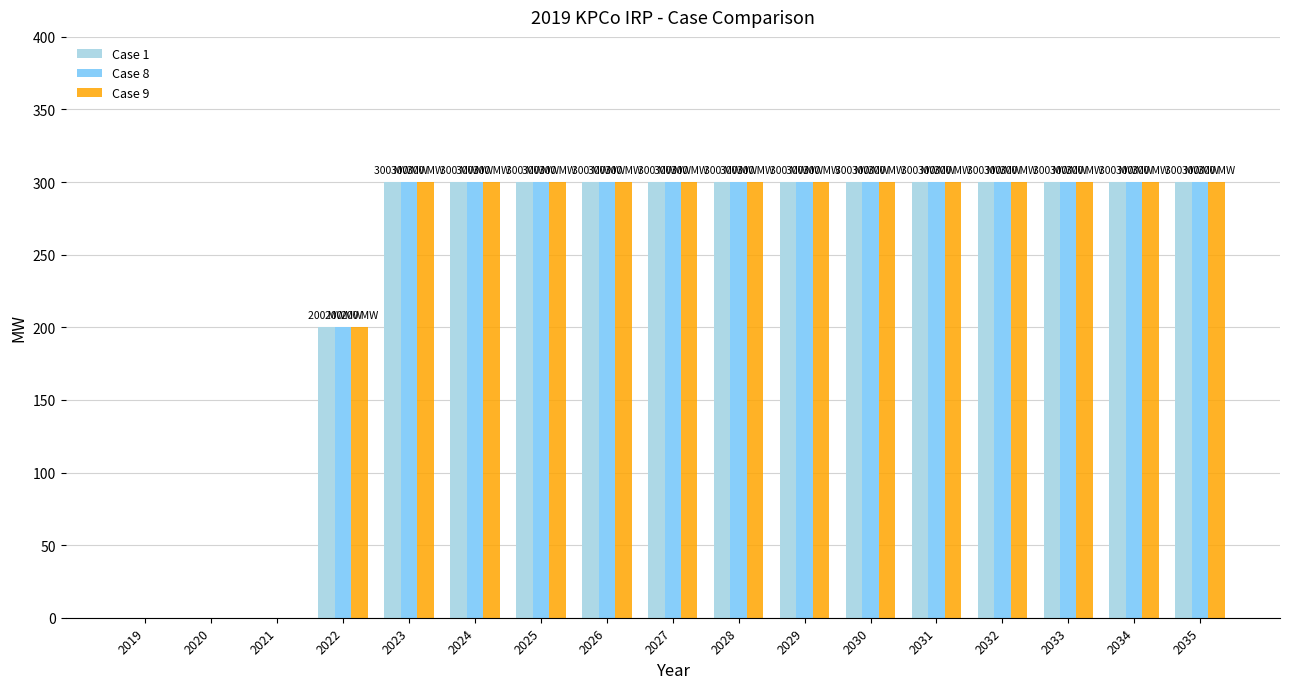

True or false: Case 1 has a value of 473 at 2032.

False